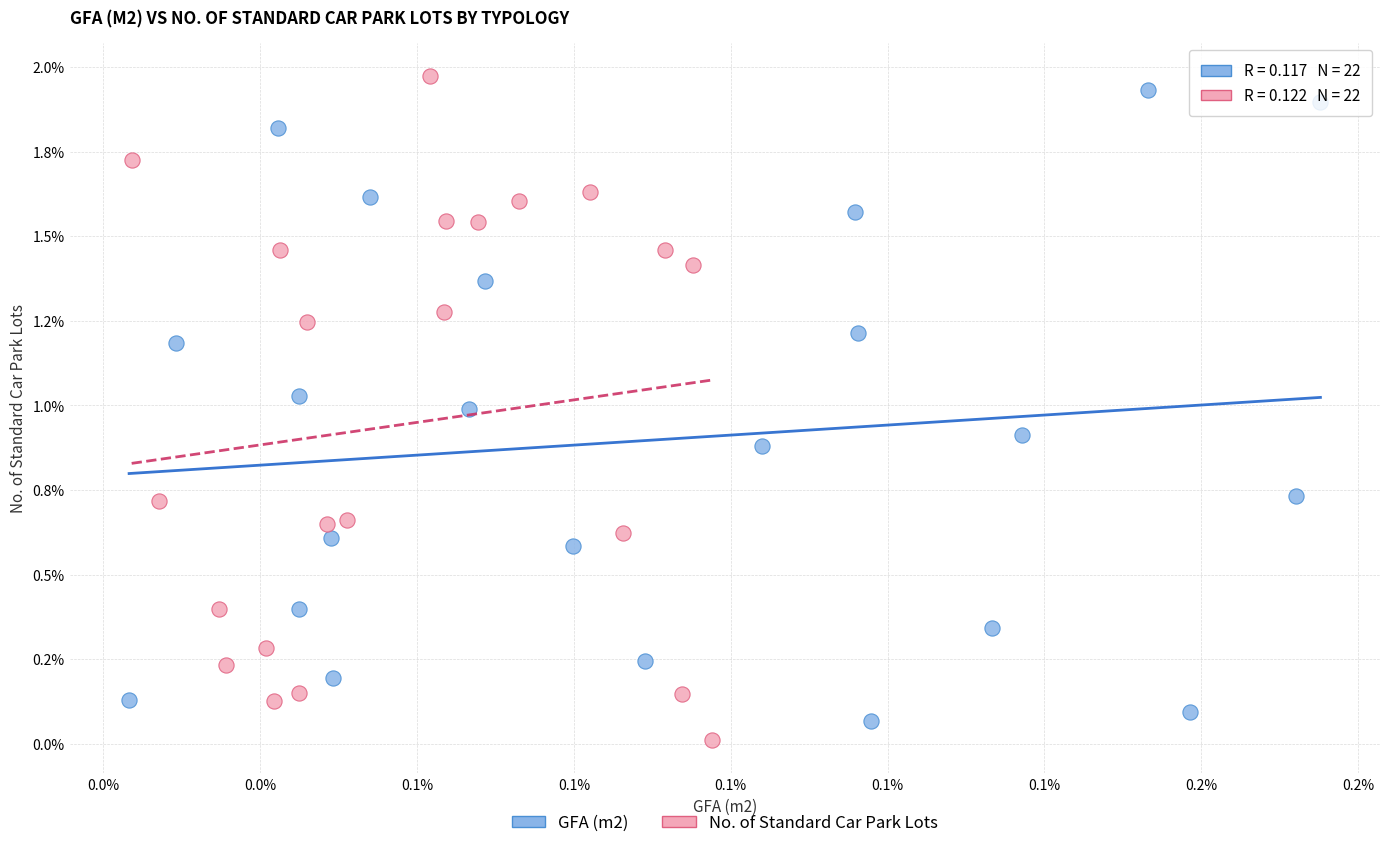

What are all the series names shown in the legend?

GFA (m2), No. of Standard Car Park Lots